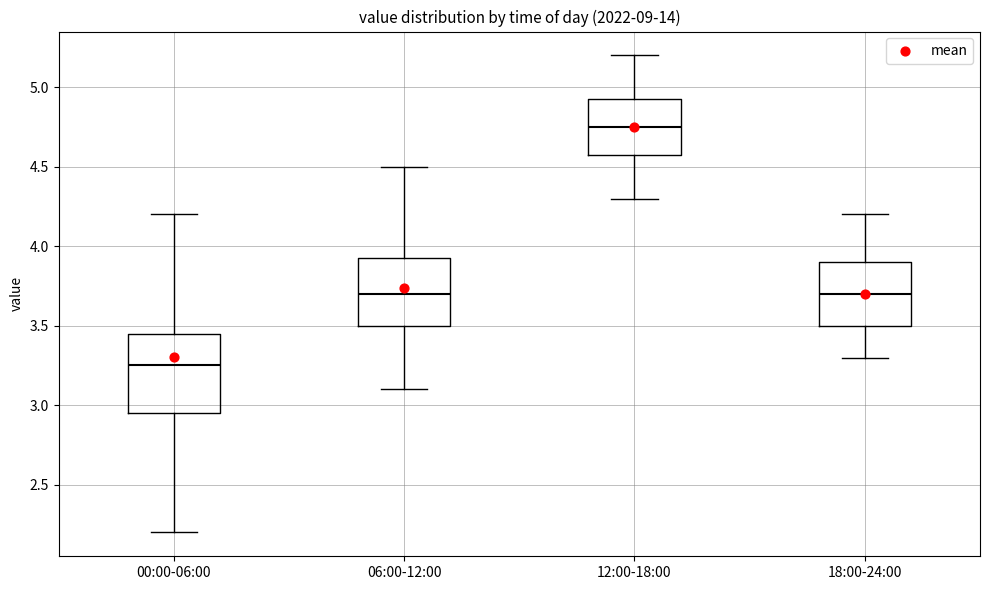

Comparing the boxes themselves (not the whiskers), which one is the tallest?

00:00-06:00